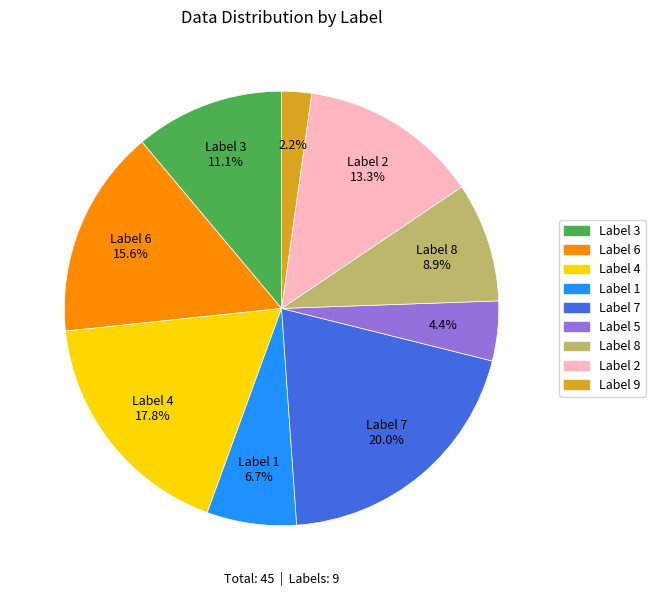

Is there any slice that represents more than half of the pie?

No